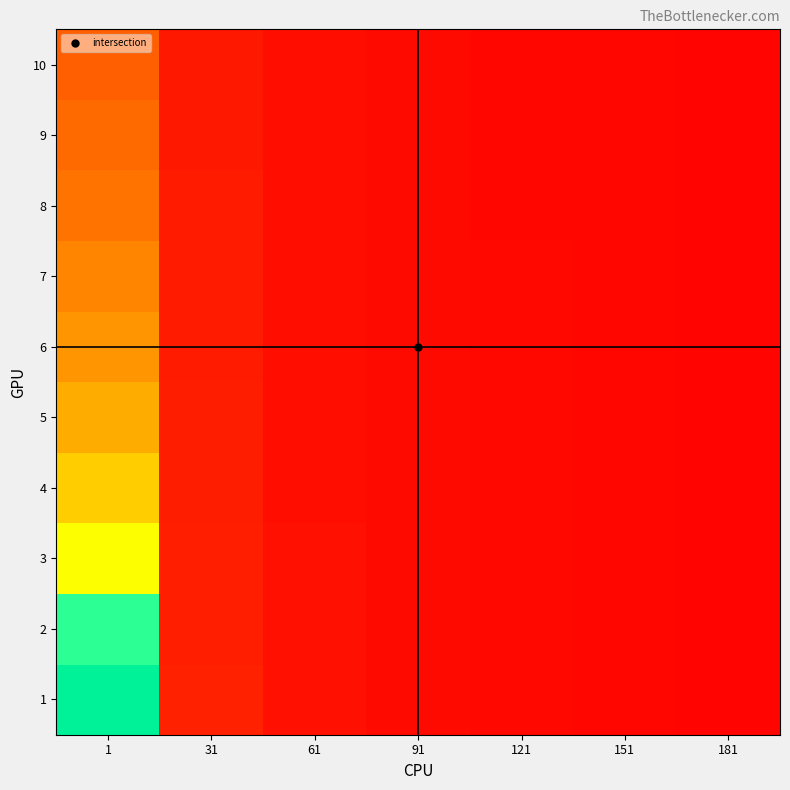

At which category is the sum across all series the highest?

181